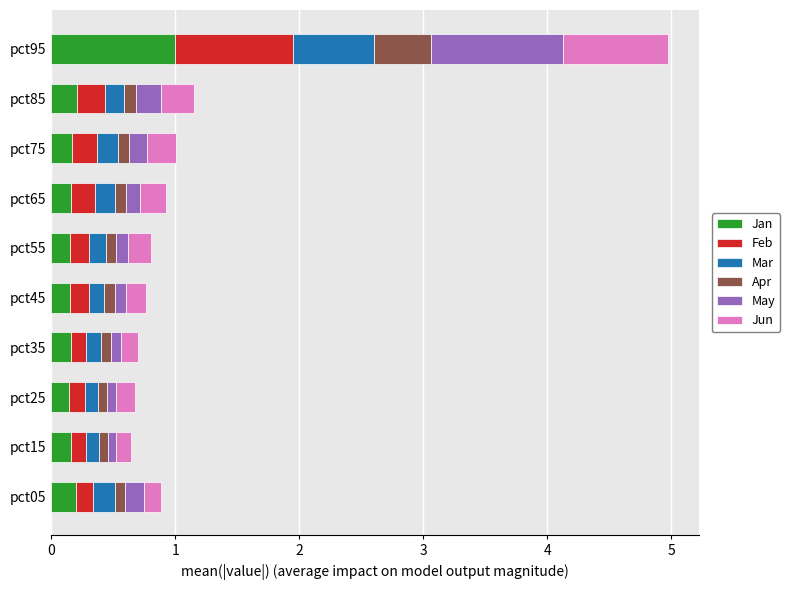

What is the maximum value for Jan?

1.0